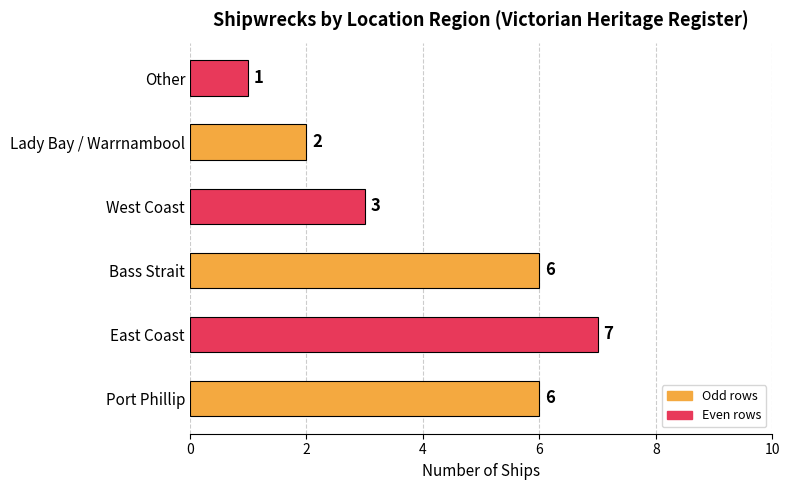

What is the average value?

4